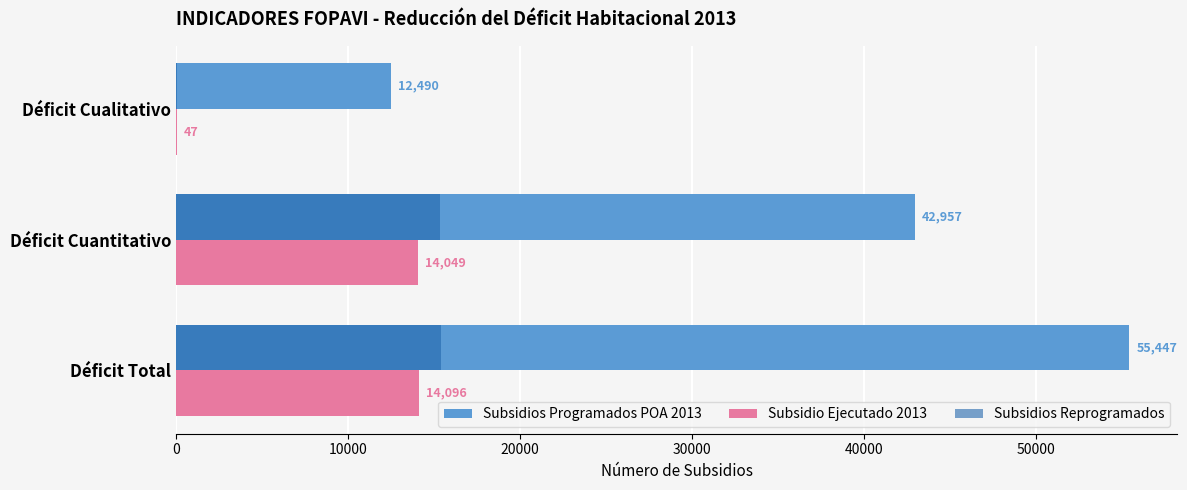

True or false: Subsidios Programados POA 2013 has a value of 4200 at Déficit Cualitativo.

False